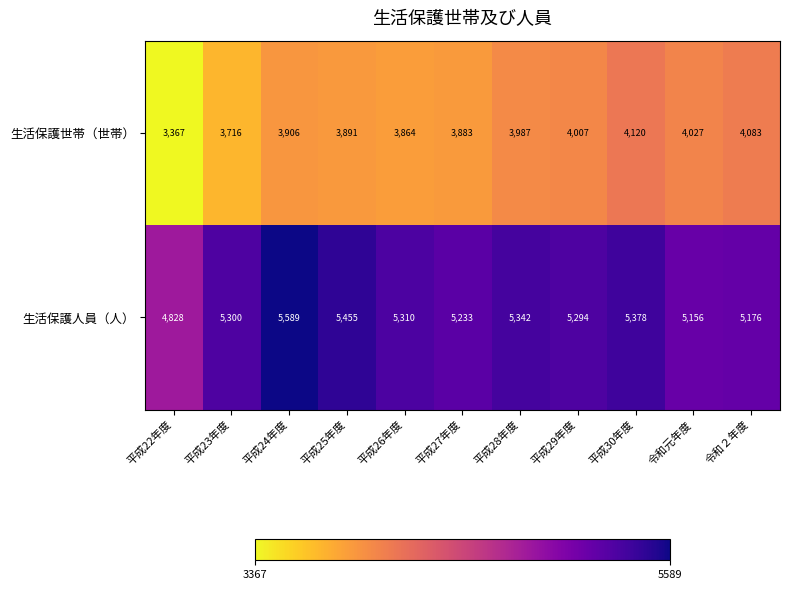

Which series has the largest total across all categories?

生活保護人員（人）